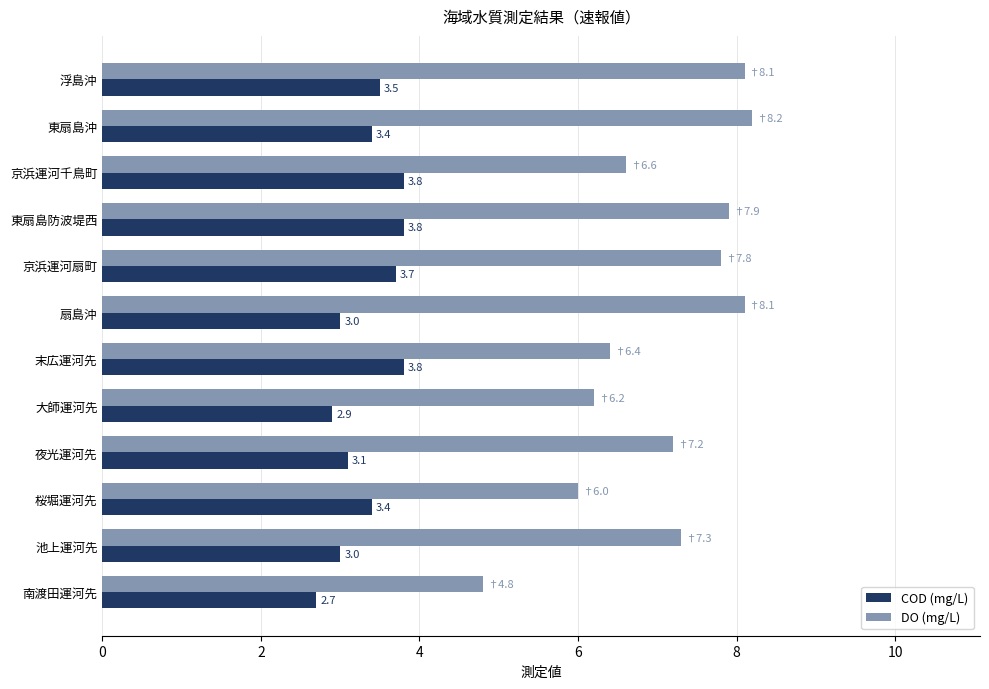

The COD (mg/L) series shows 5.5 at 桜堀運河先. True or false?

False